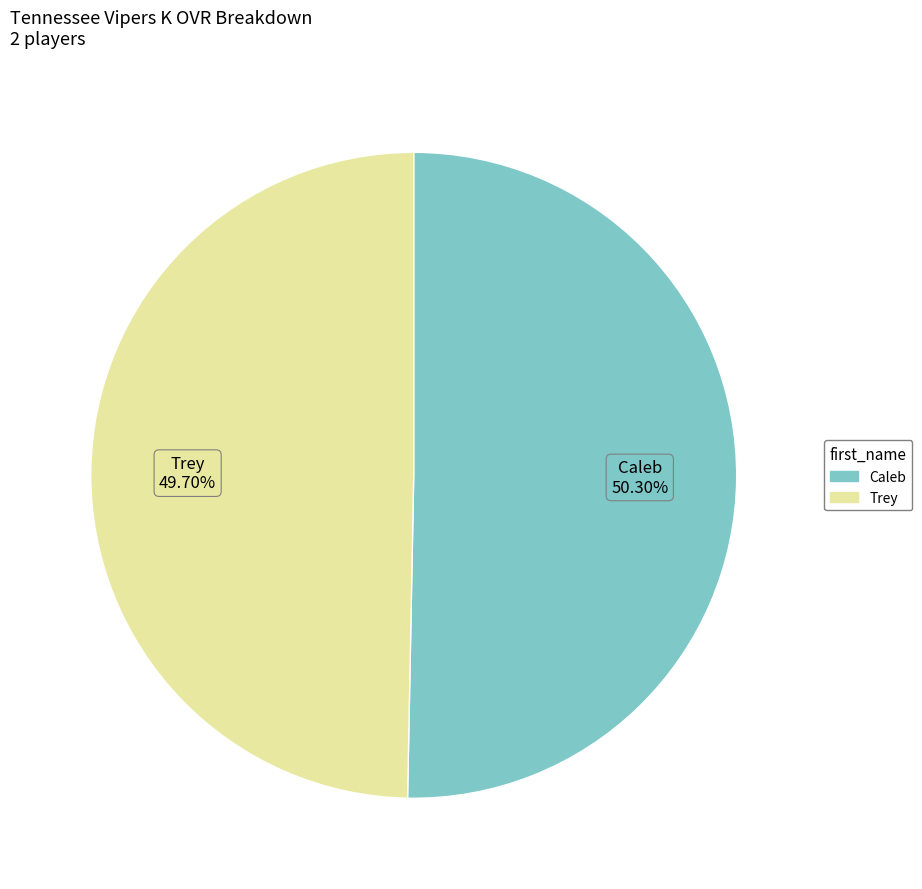

What percentage is the Trey slice, to the nearest percent?

50%